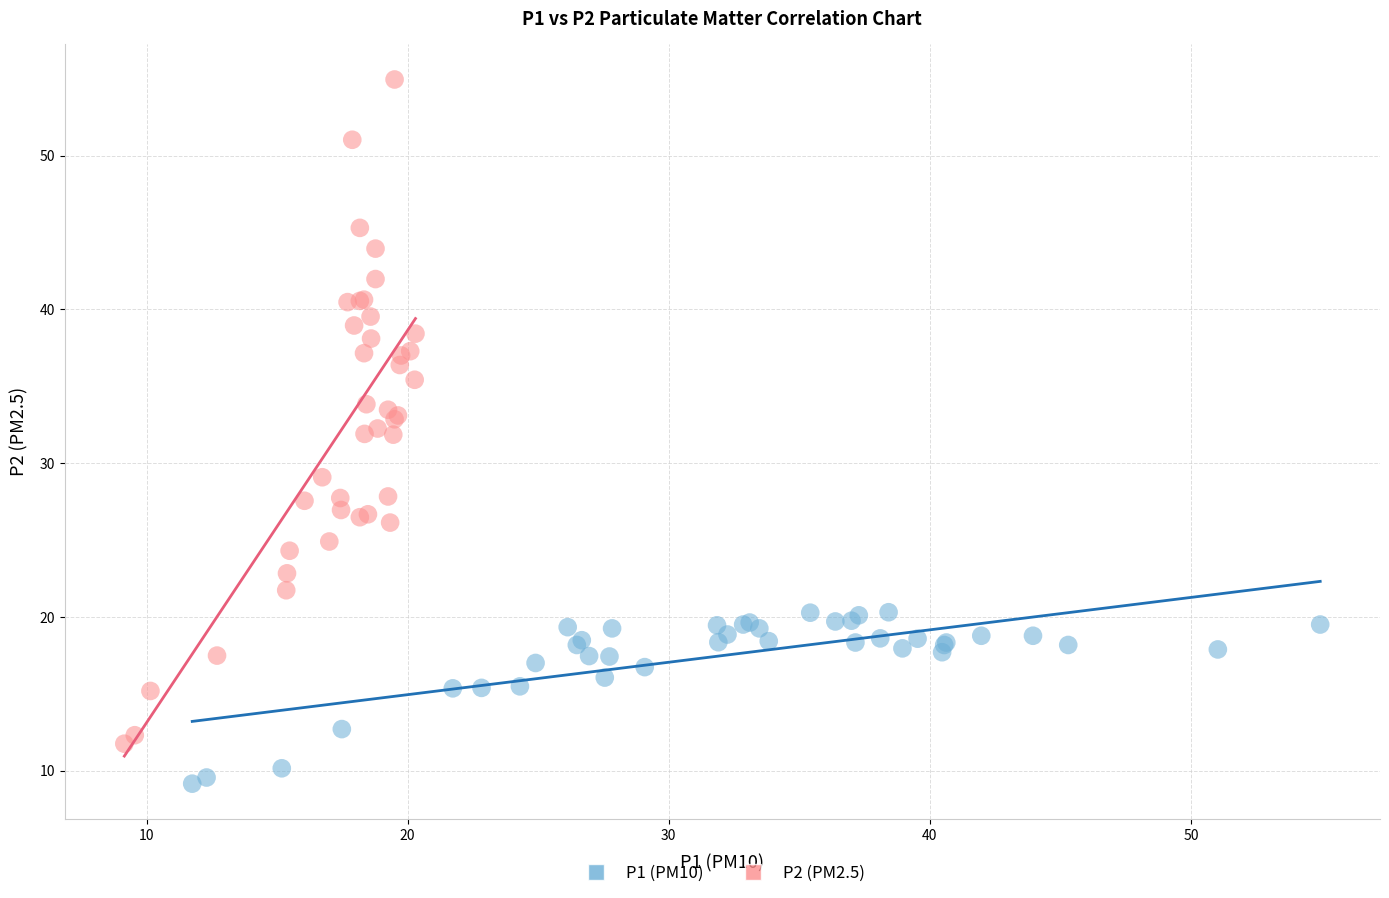

What are all the series names shown in the legend?

P1 (PM10), P2 (PM2.5)